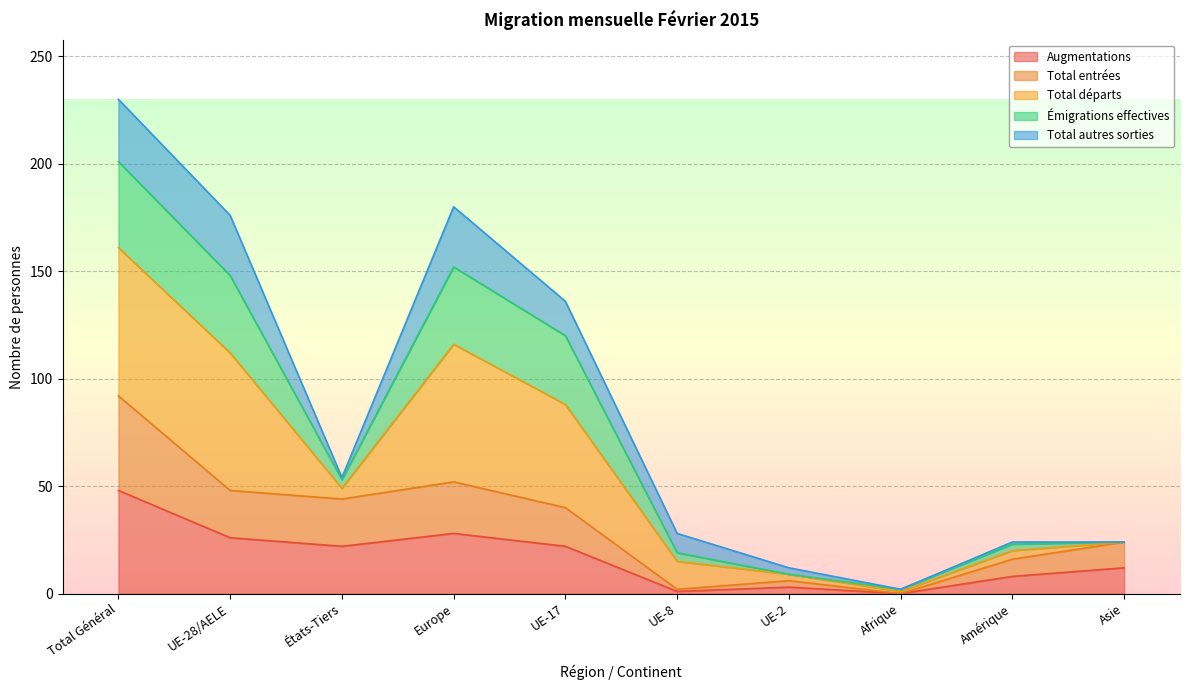

What is the highest value of the Augmentations series?

48